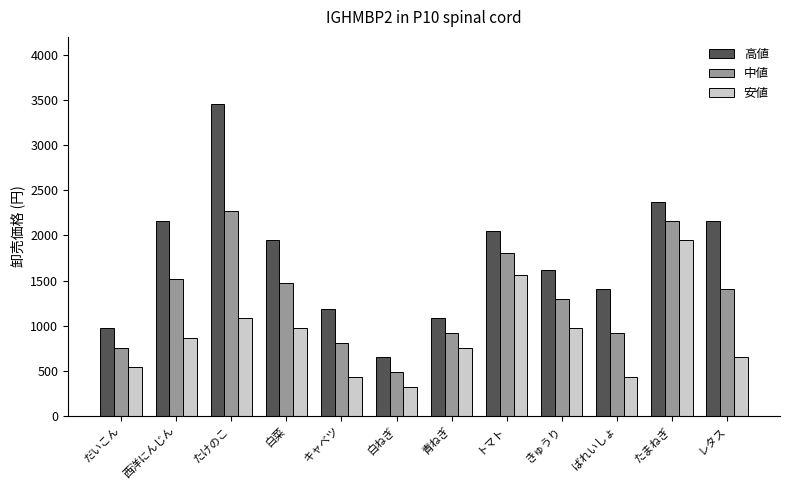

Count the number of categories in the chart.

12